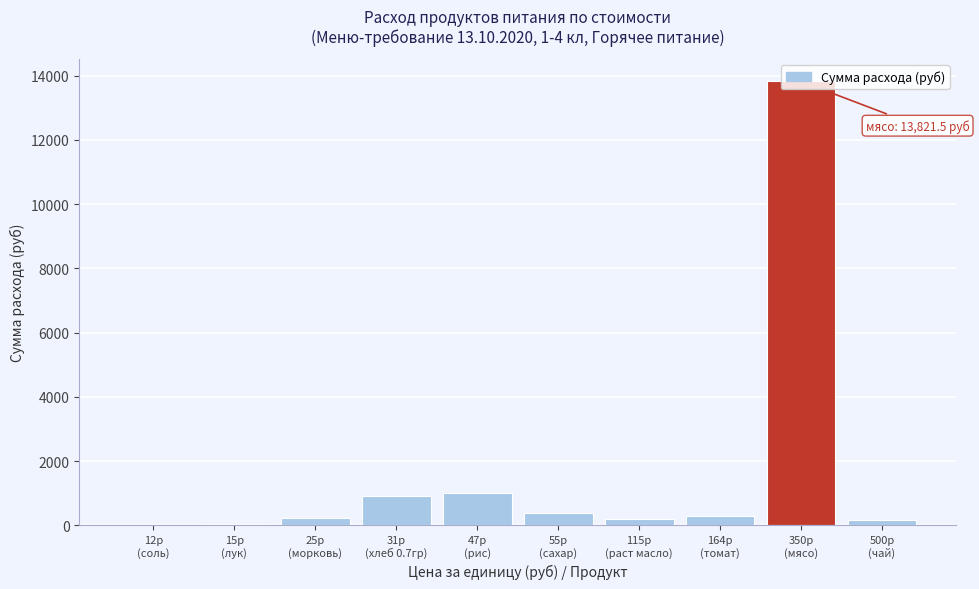

What is the greatest value displayed?

13821.5